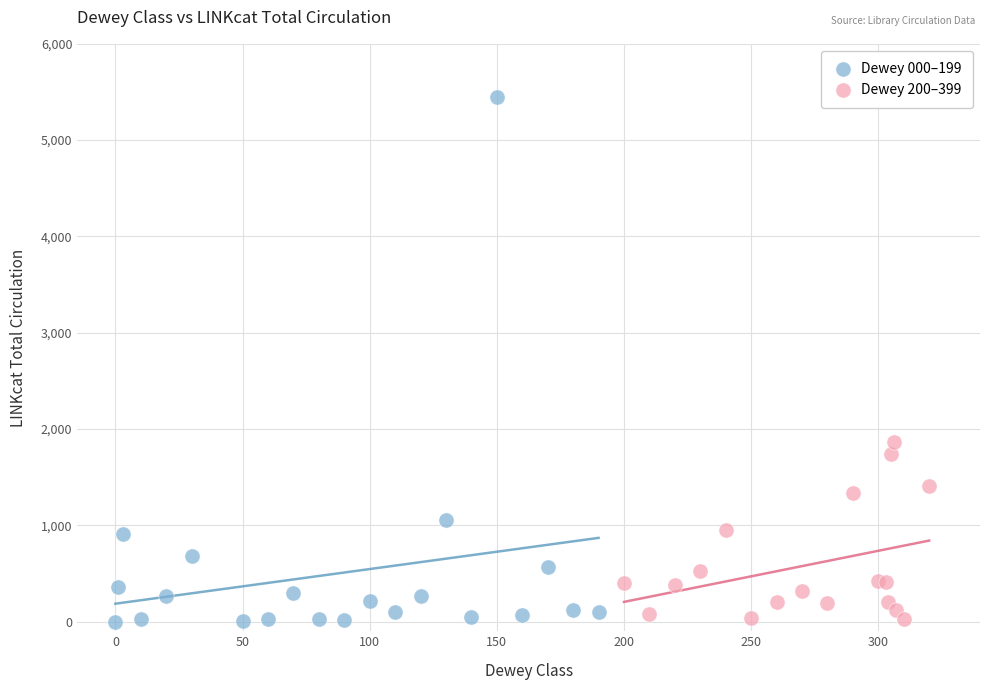

Which series has the largest Y range (max minus min)?

Dewey 000–199